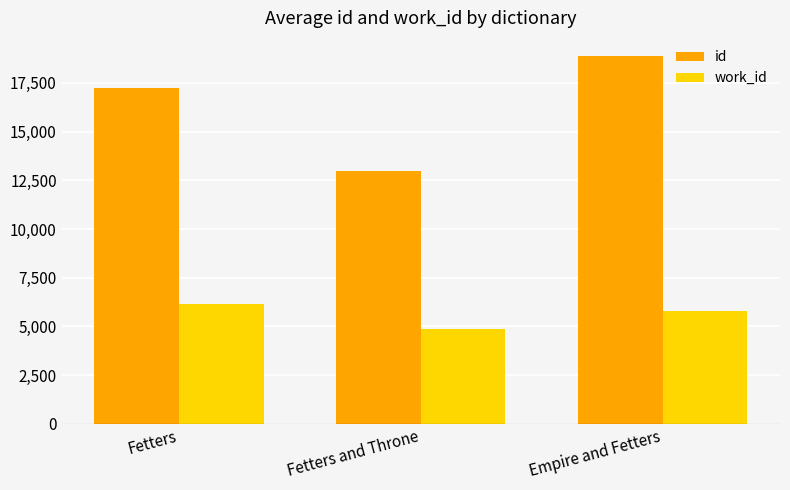

Reading left to right, what are all the values shown in this chart?

id: Fetters=17257.9	Fetters and Throne=12969.0	Empire and Fetters=18867.0
work_id: Fetters=6158.4	Fetters and Throne=4866.0	Empire and Fetters=5772.0